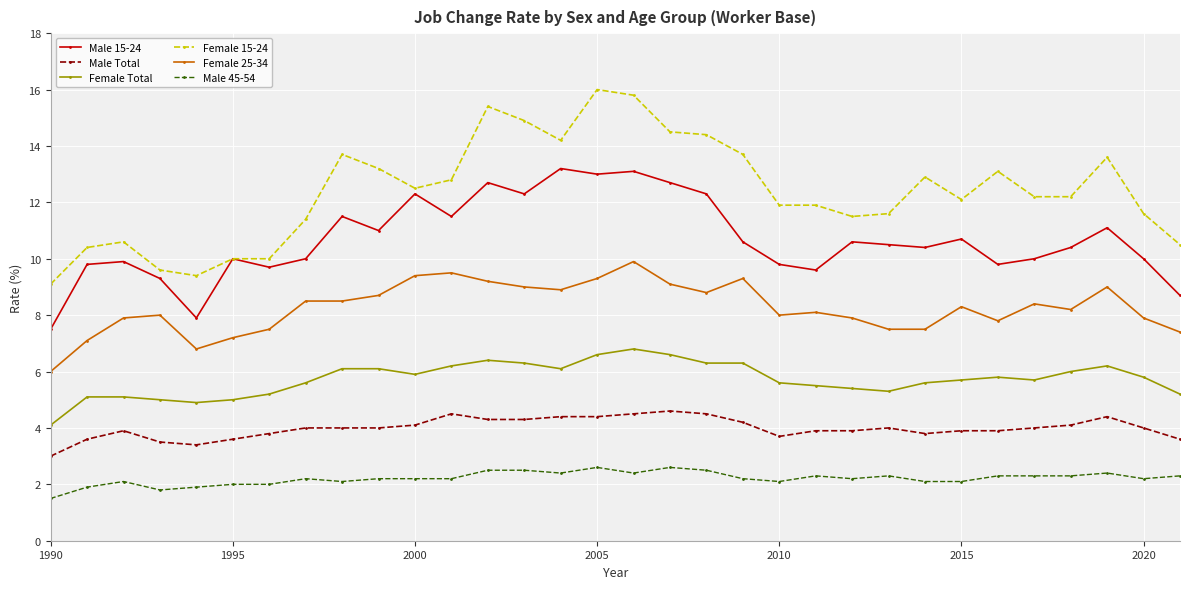

Rank the series by their maximum value, from lowest to highest.

Male 45-54, Male Total, Female Total, Female 25-34, Male 15-24, Female 15-24